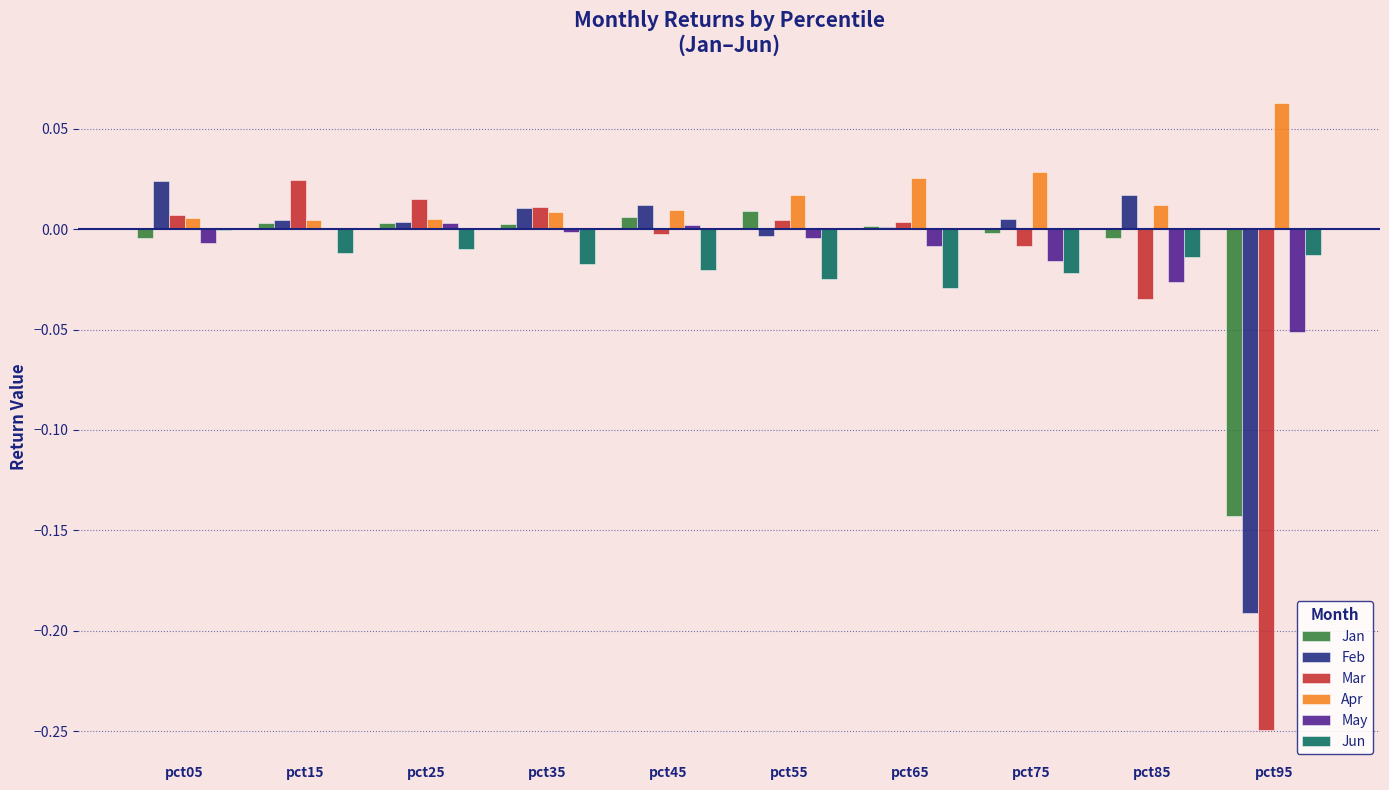

True or false: Apr has a value of 0.0 at pct35.

True